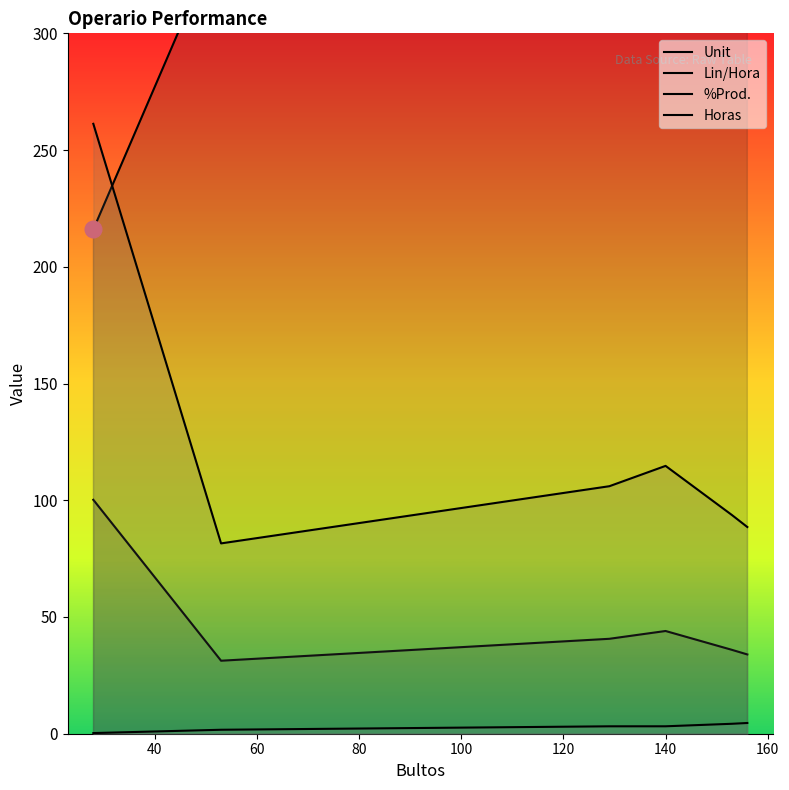

What is the difference between the highest and lowest values at 100?

886.7